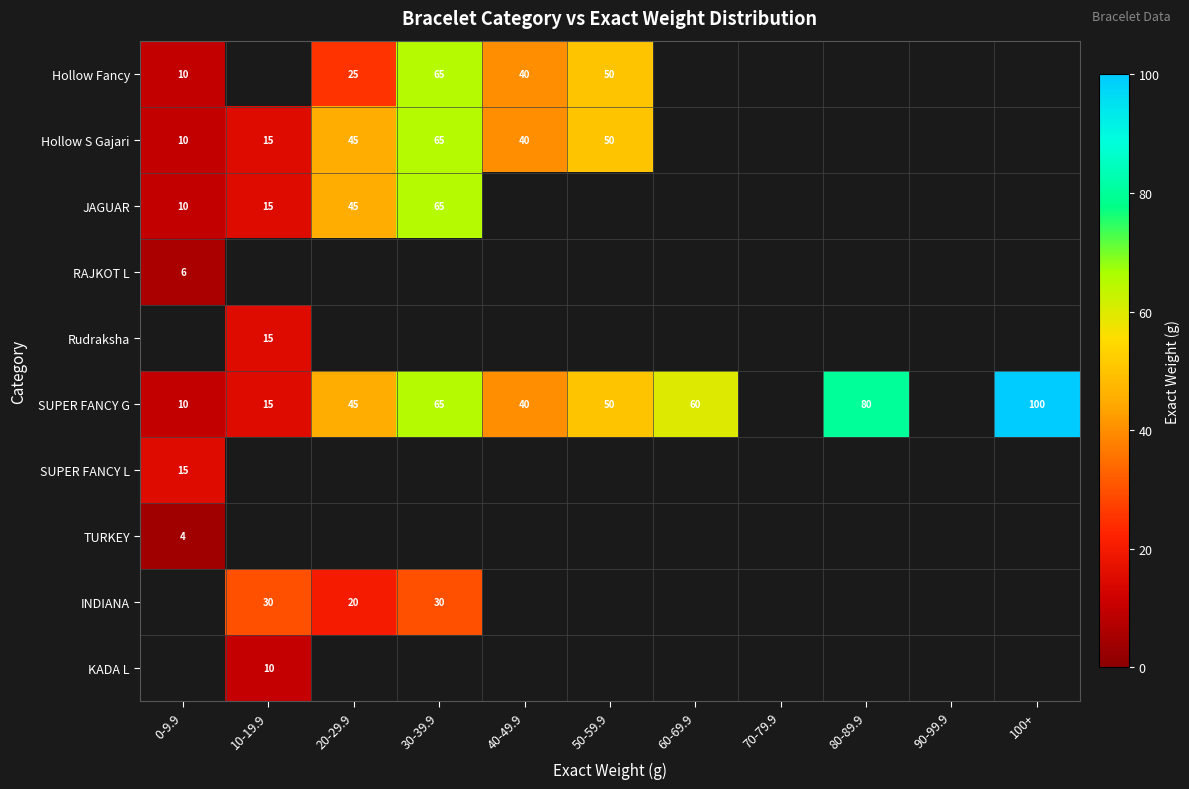

The Hollow S Gajari series shows 18 at 0-9.9. True or false?

False